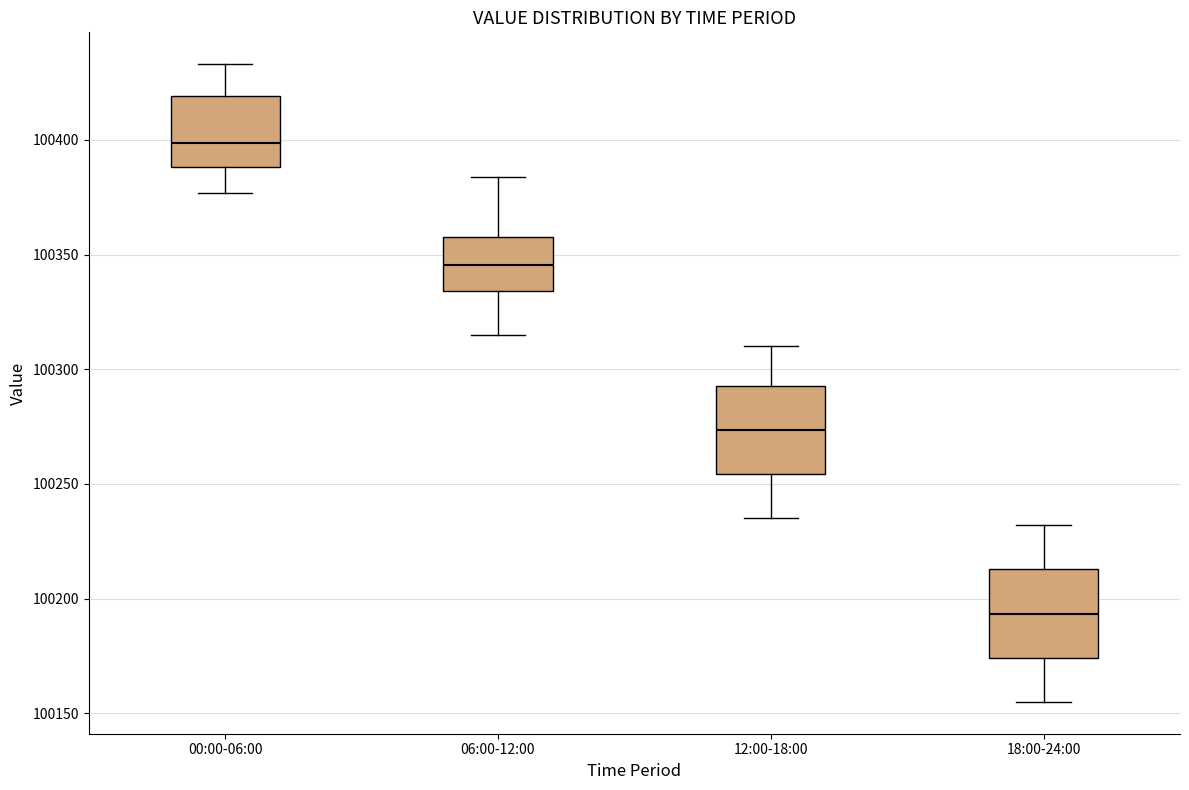

Where does the upper whisker of the box for 18:00-24:00 end on the y-axis? The values are not printed on the chart, so give them approximately, as read against the axis.

100230